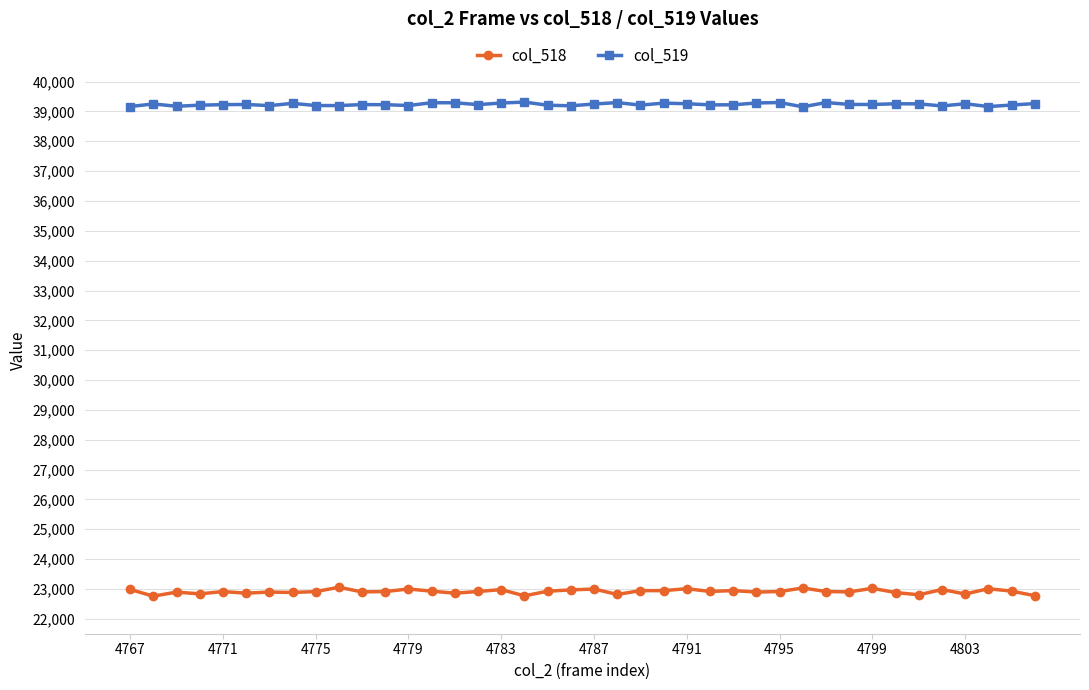

What are all the series names shown in the legend?

col_518, col_519